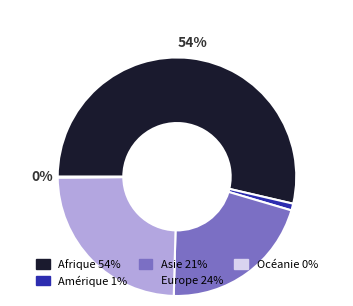

To the nearest percent, what percentage of the pie is Afrique?

54%